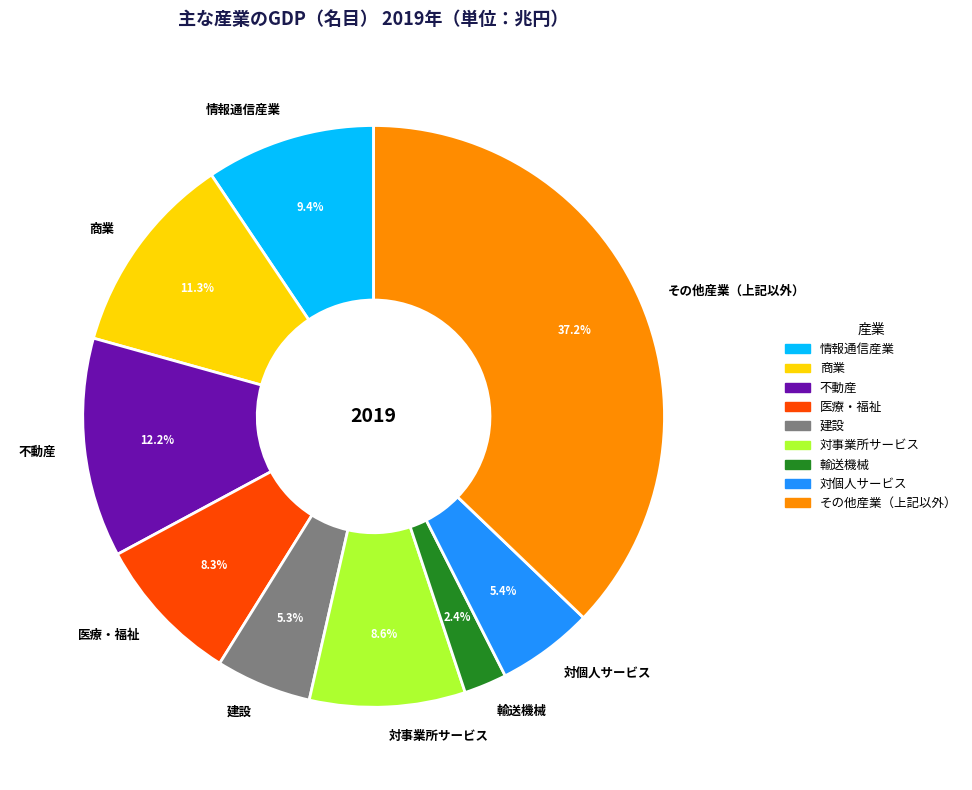

Is the sum of その他産業（上記以外） and 商業 greater than half?

No